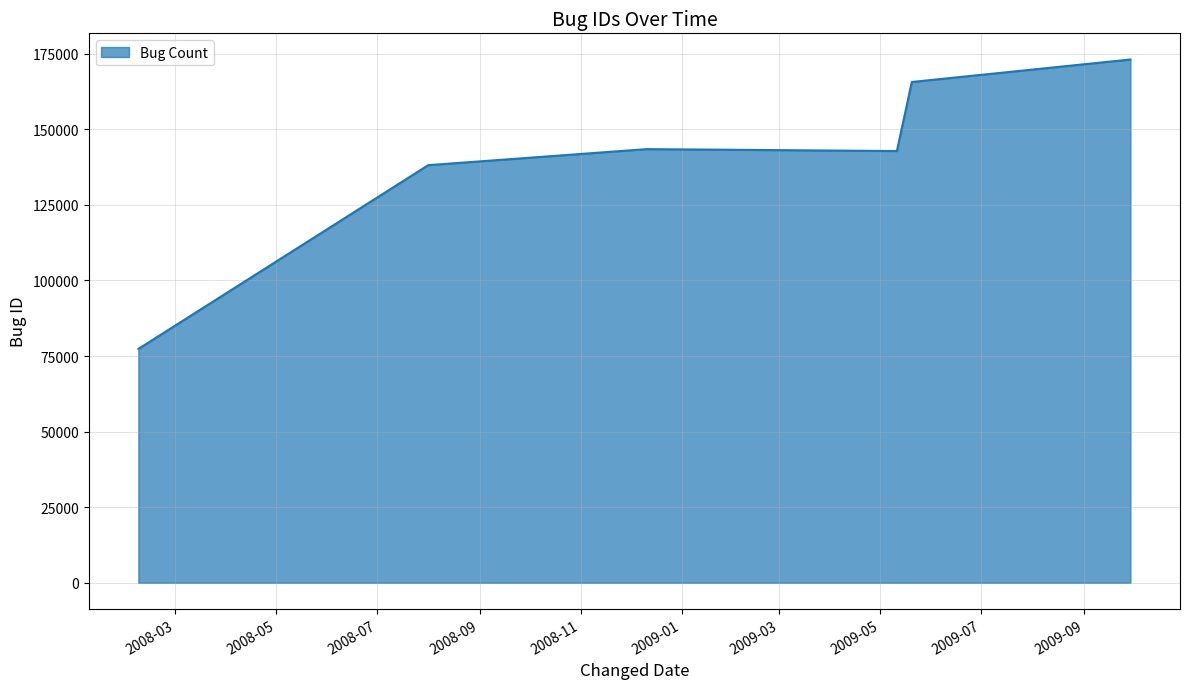

What is the greatest value displayed?

173050